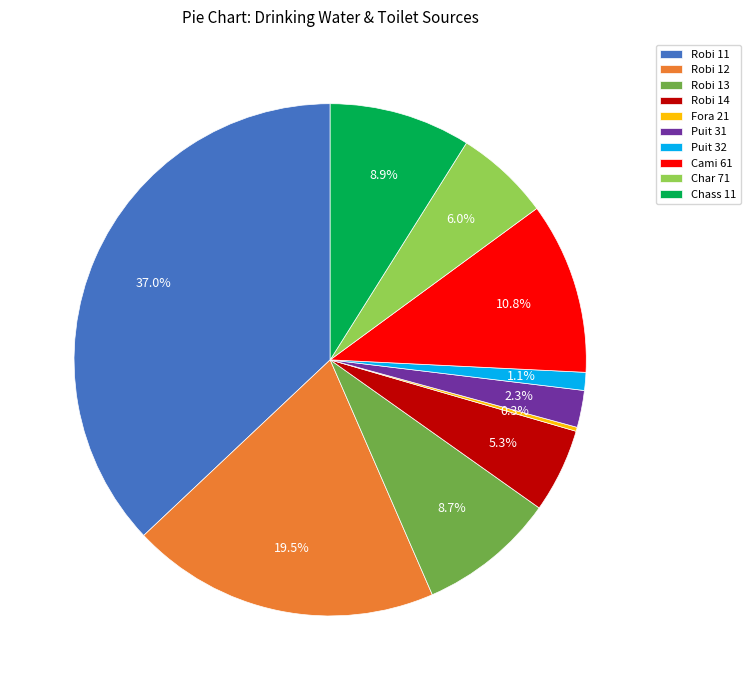

Between Robi 12 and Robi 11, which is larger?

Robi 11